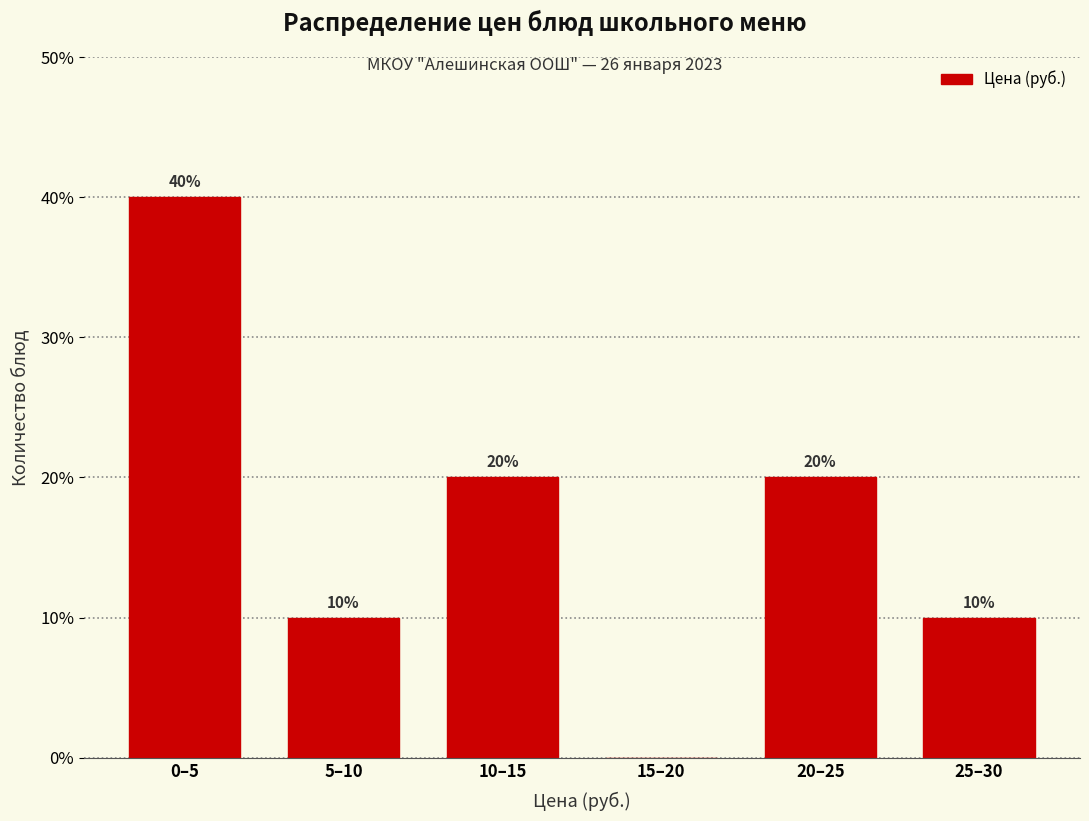

Reading right to left, extract all data points from this chart.

25–30=10	20–25=20	15–20=0	10–15=20	5–10=10	0–5=40